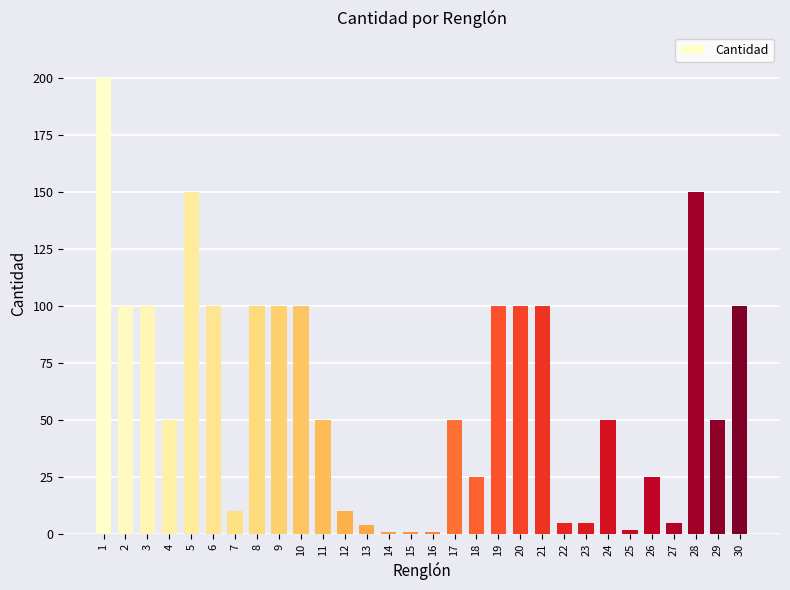

Reading left to right, extract all data points from this chart.

1=200	2=100	3=100	4=50	5=150	6=100	7=10	8=100	9=100	10=100	11=50	12=10	13=4	14=1	15=1	16=1	17=50	18=25	19=100	20=100	21=100	22=5	23=5	24=50	25=2	26=25	27=5	28=150	29=50	30=100